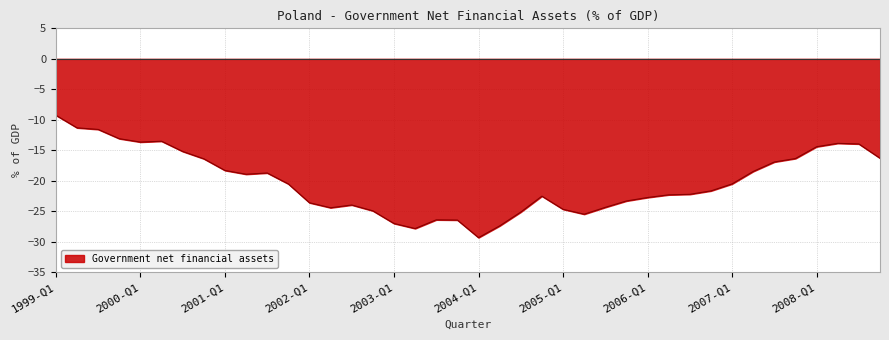

What is the difference between the maximum and minimum values?

20.1